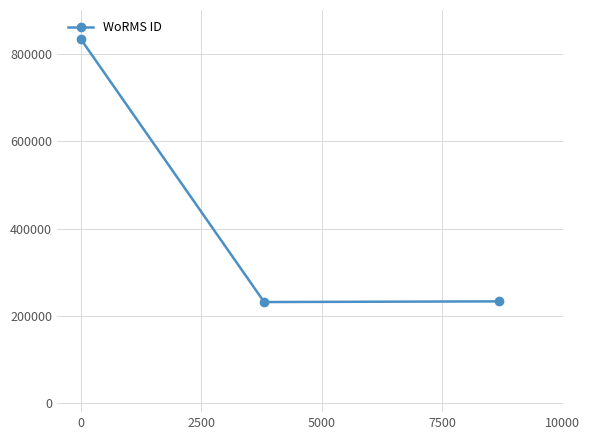

What is the difference between the maximum and minimum values?

601139